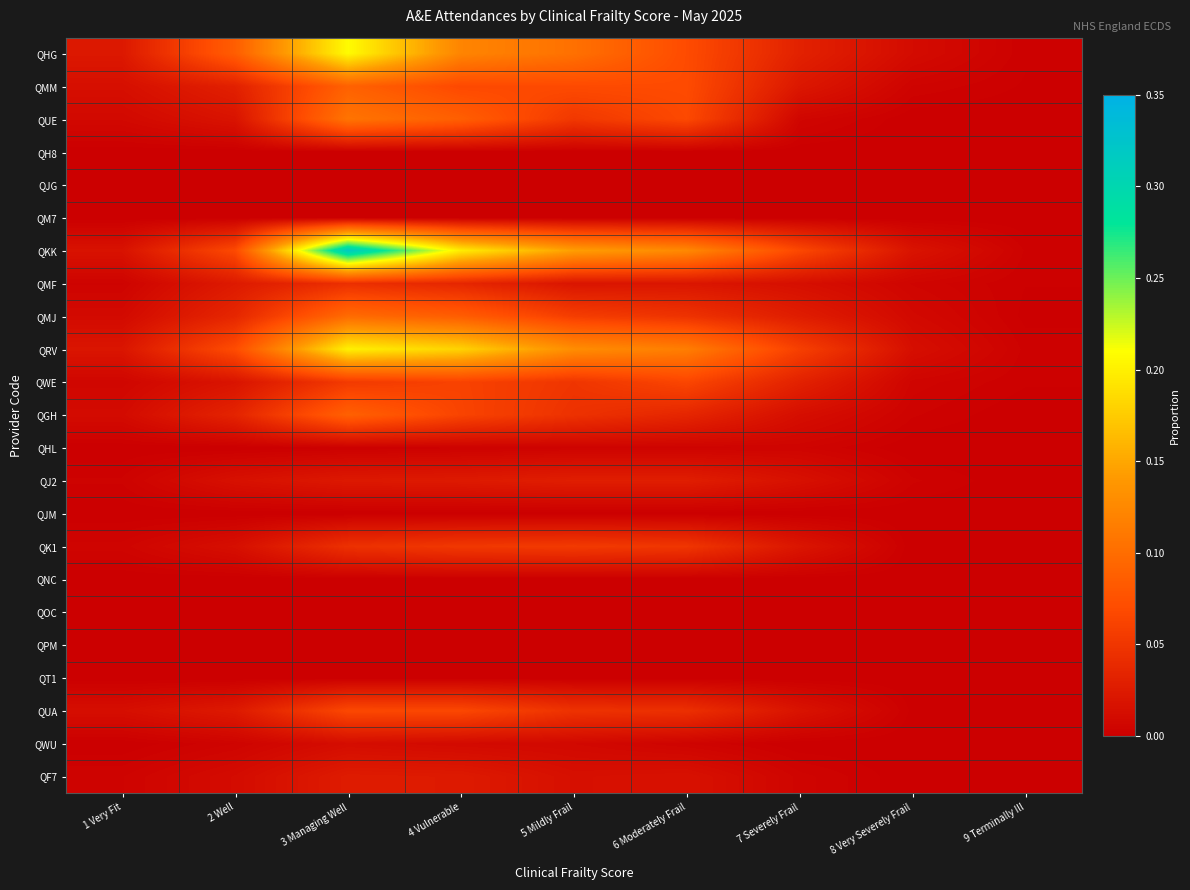

What is the spread (max minus min) of values at 7 Severely Frail?

0.1